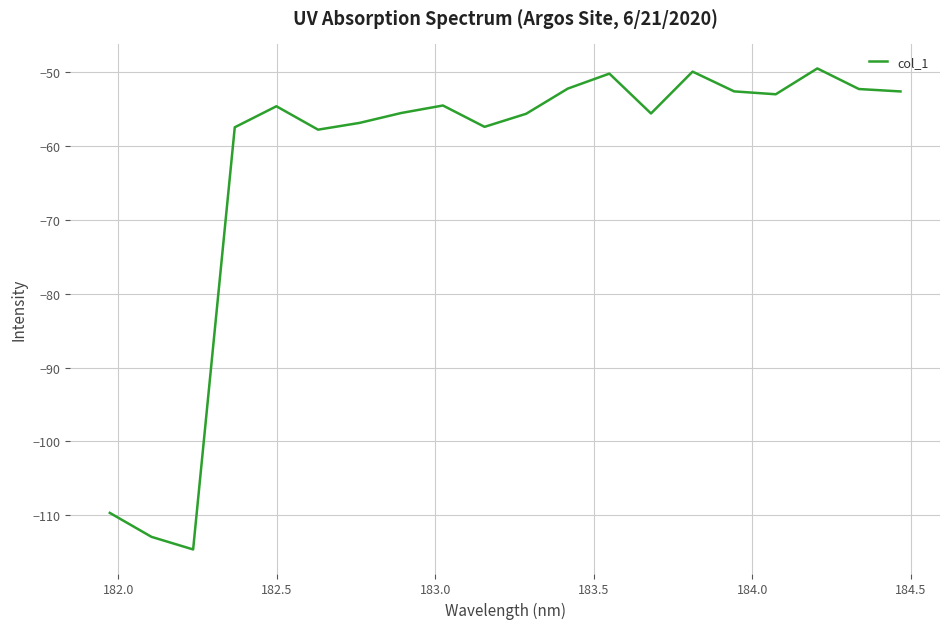

What is the greatest value displayed?

-49.5